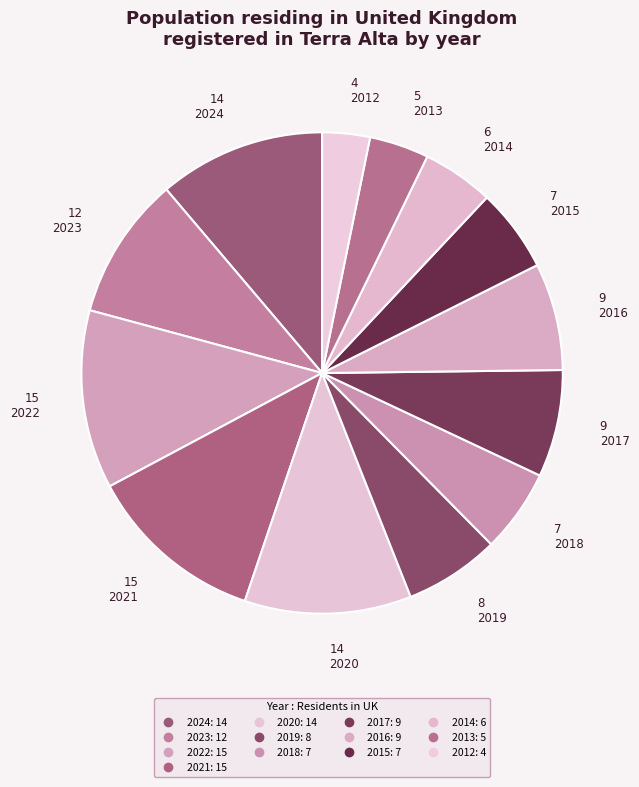

Is there a majority slice in this chart?

No